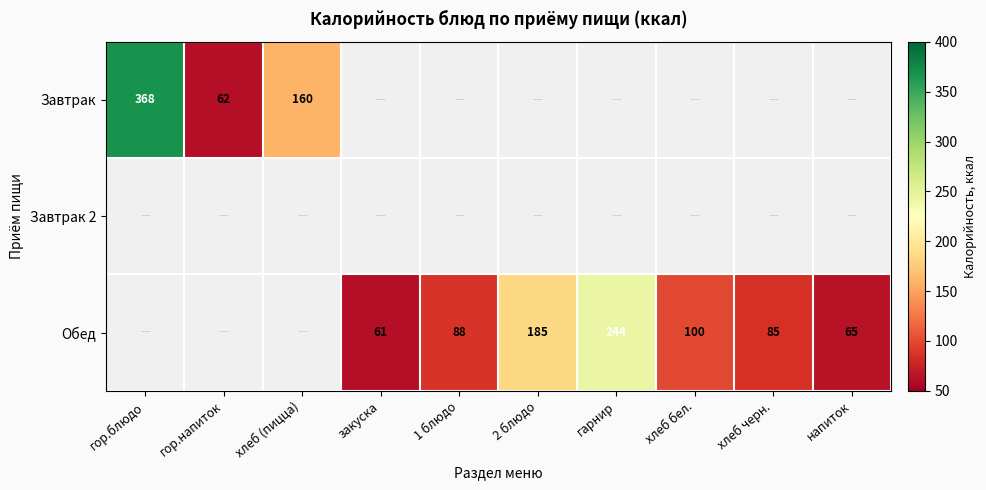

Is it true that Обед equals 146.1 at хлеб бел.?

False